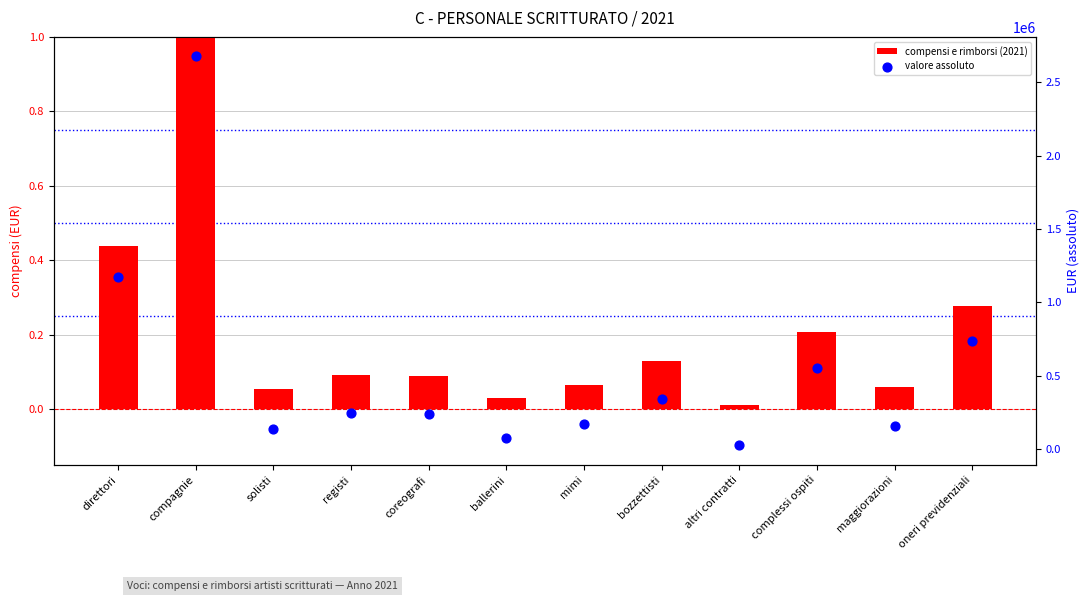

What are all the series names shown in the legend?

compensi e rimborsi (2021), valore assoluto